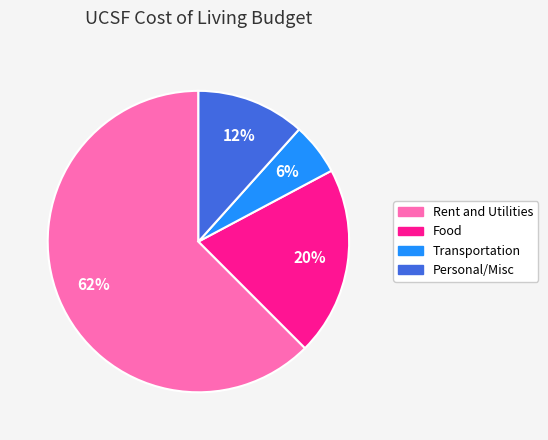

The Personal/Misc slice represents 1% of the pie. True or false?

False